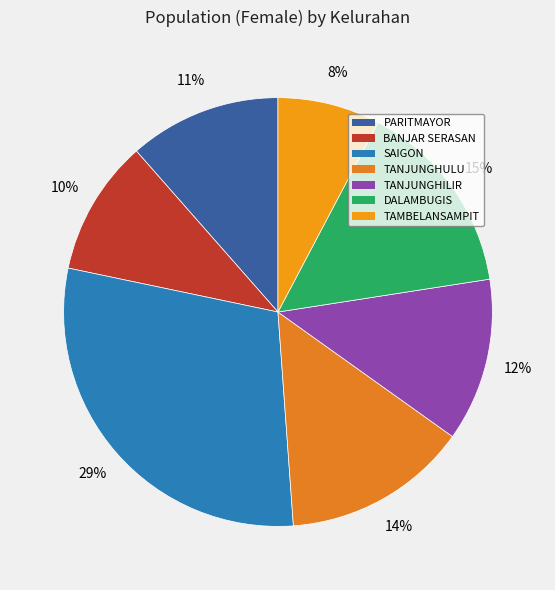

How many slices are in this pie chart?

7